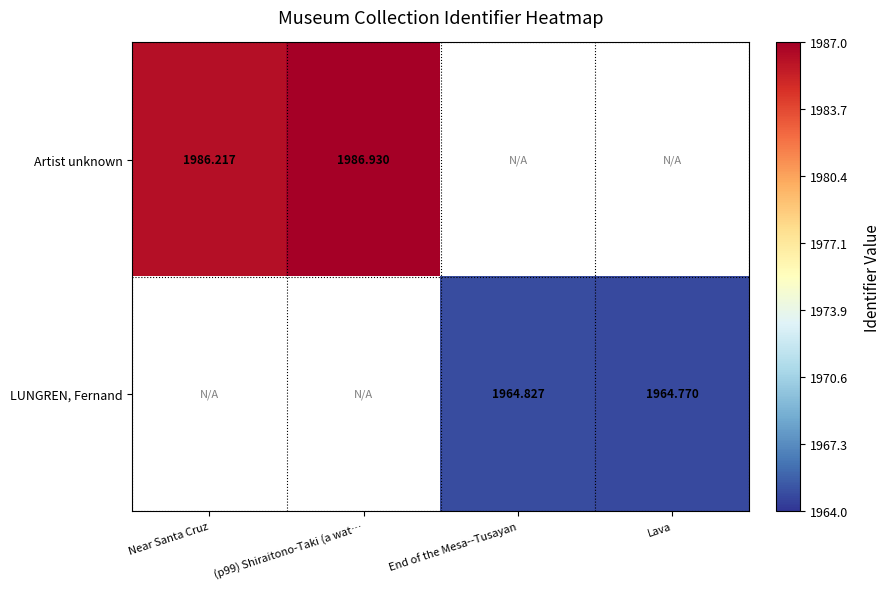

Which series has the largest range (max minus min)?

Artist unknown